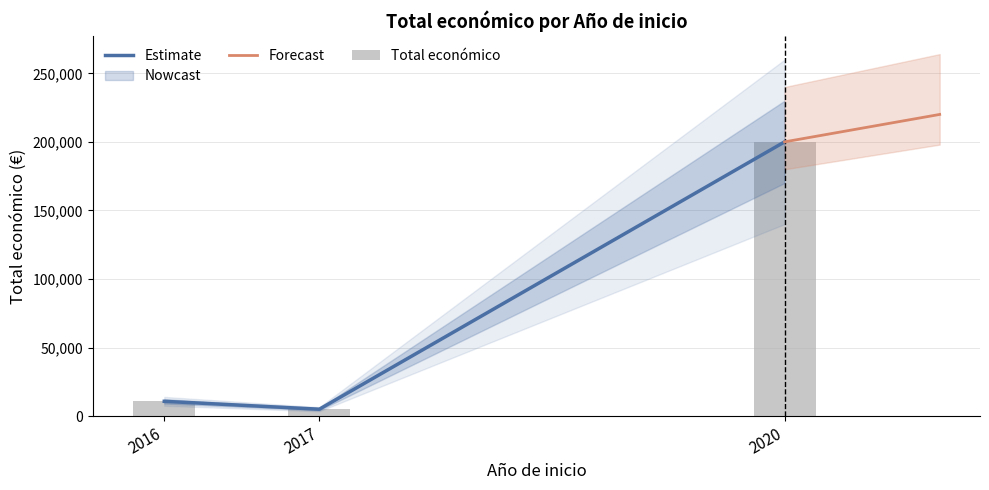

Which category has the highest value across all series?

2020